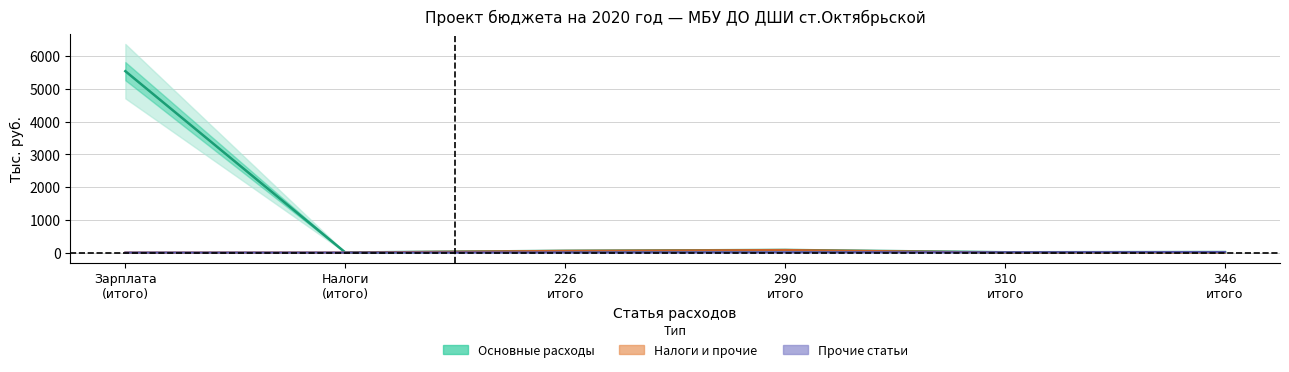

Is this an area chart (filled region under the line)?

No